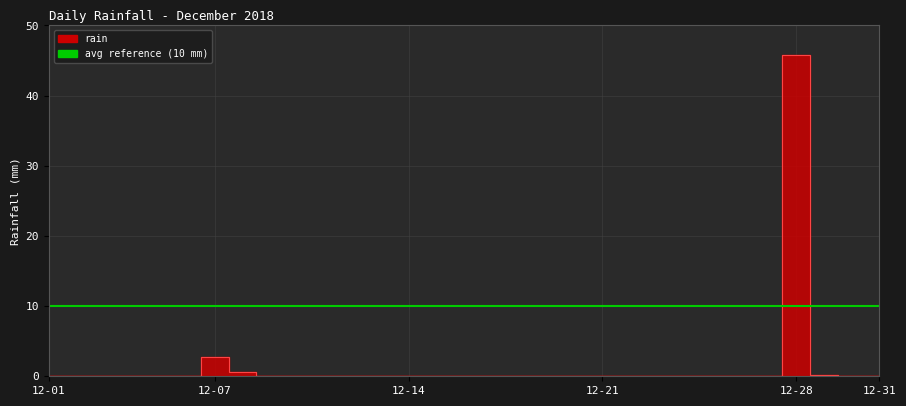

Does the chart display data point markers on the line(s)?

No